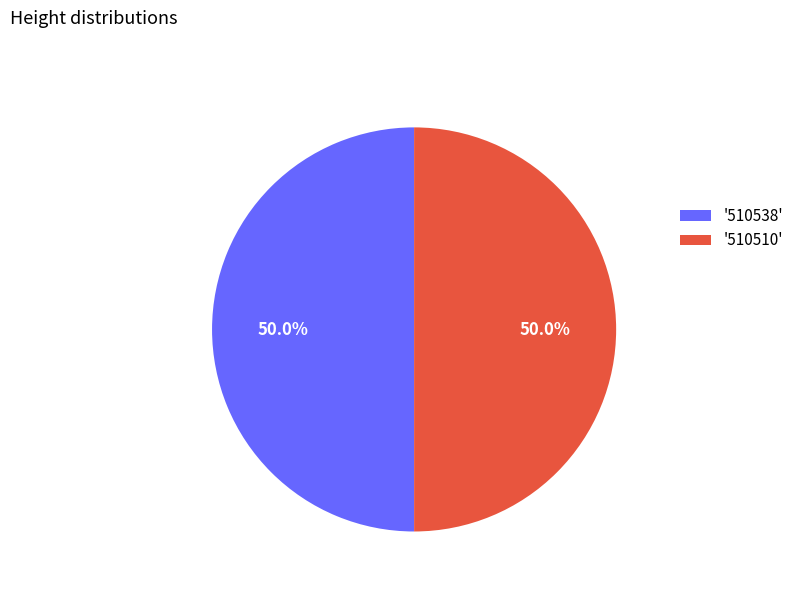

What is the ratio of the value at '510510' to the value at '510538'?

1.0